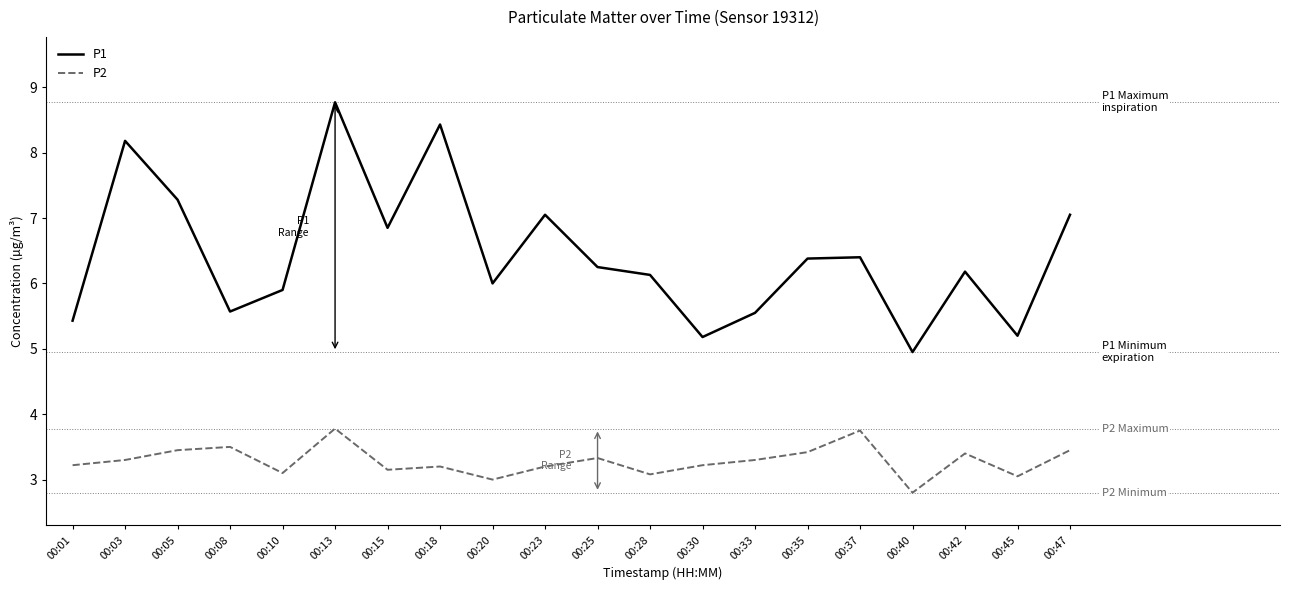

What is the total value across all series at 00:15?

10.0